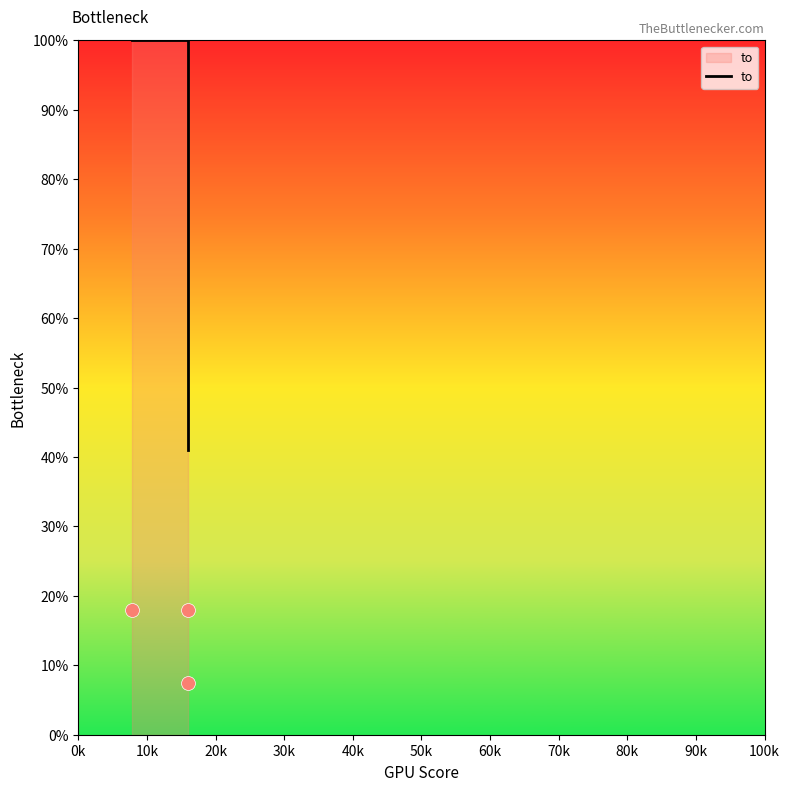

What is the change in value from 10k to 20k?

-0.6